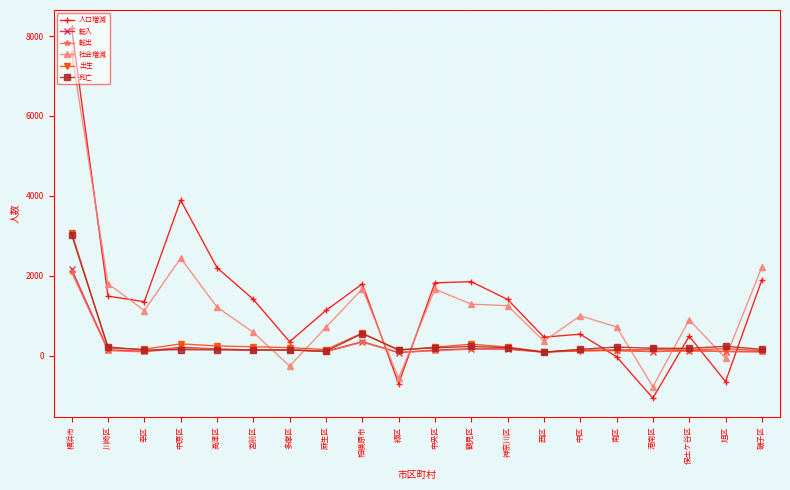

Which series has the widest spread of values?

人口増減